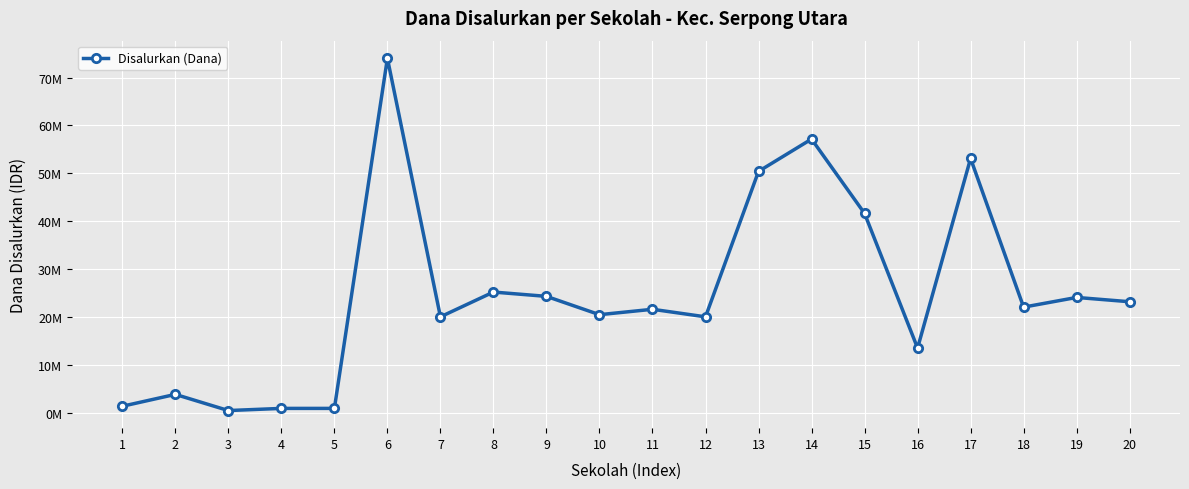

True or false: there are more than 1 points higher than both neighbors.

True